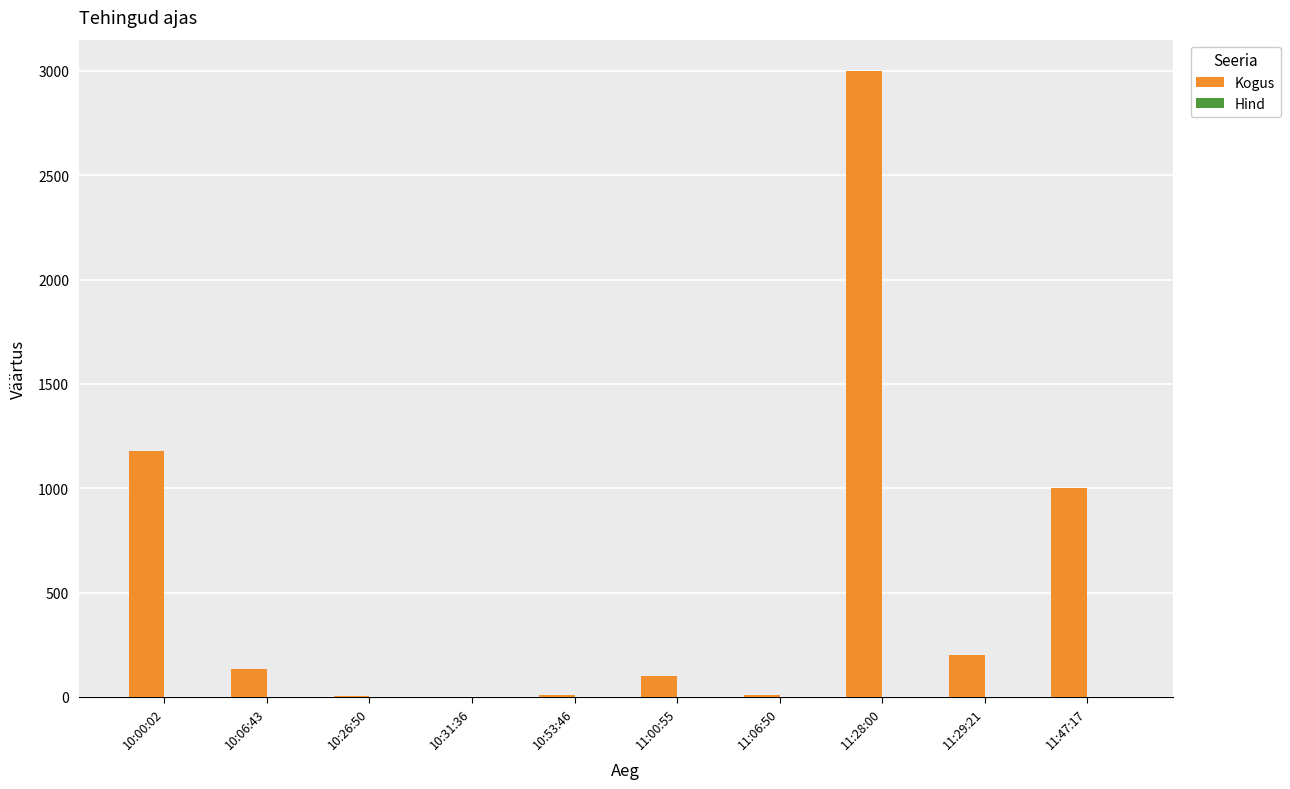

Which series changed the most between 10:00:02 and 11:28:00?

Kogus